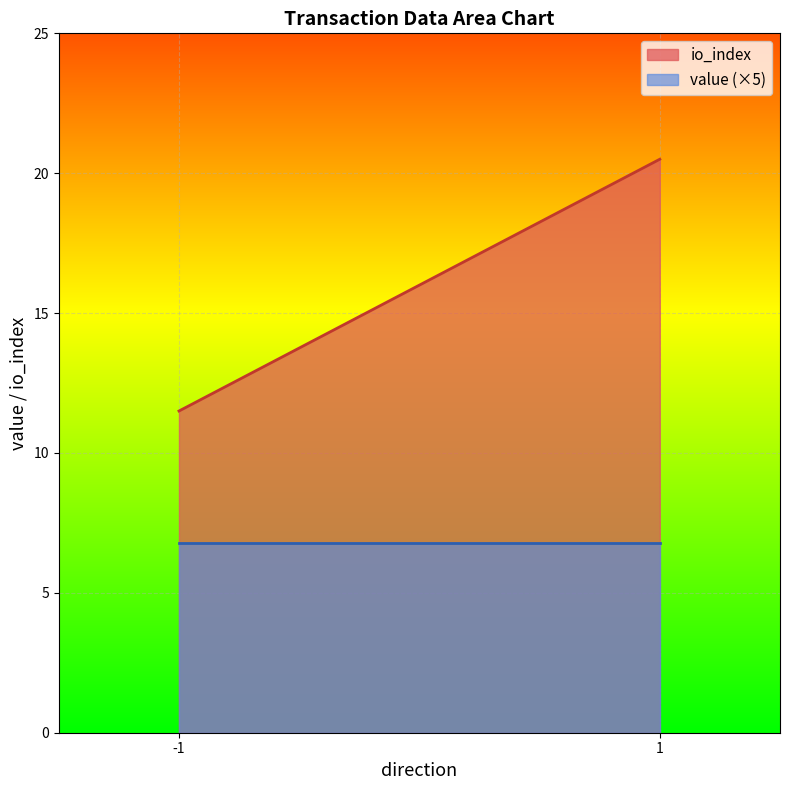

At -1, list the series in order from largest to smallest.

io_index, value (×5)